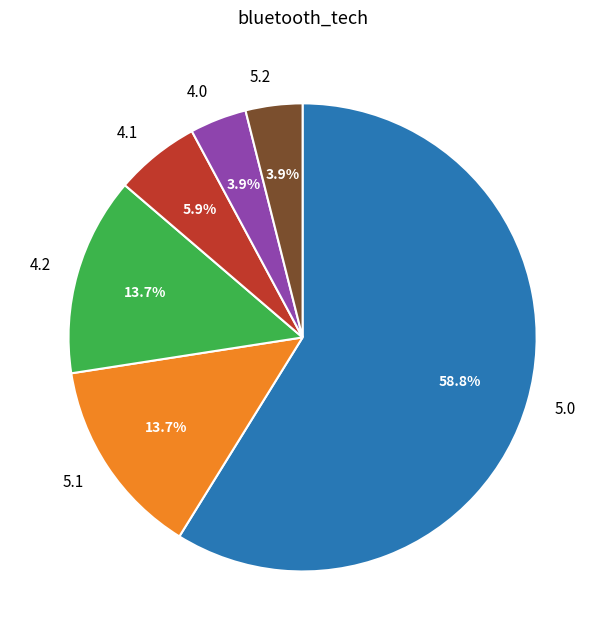

Is there a majority slice in this chart?

Yes